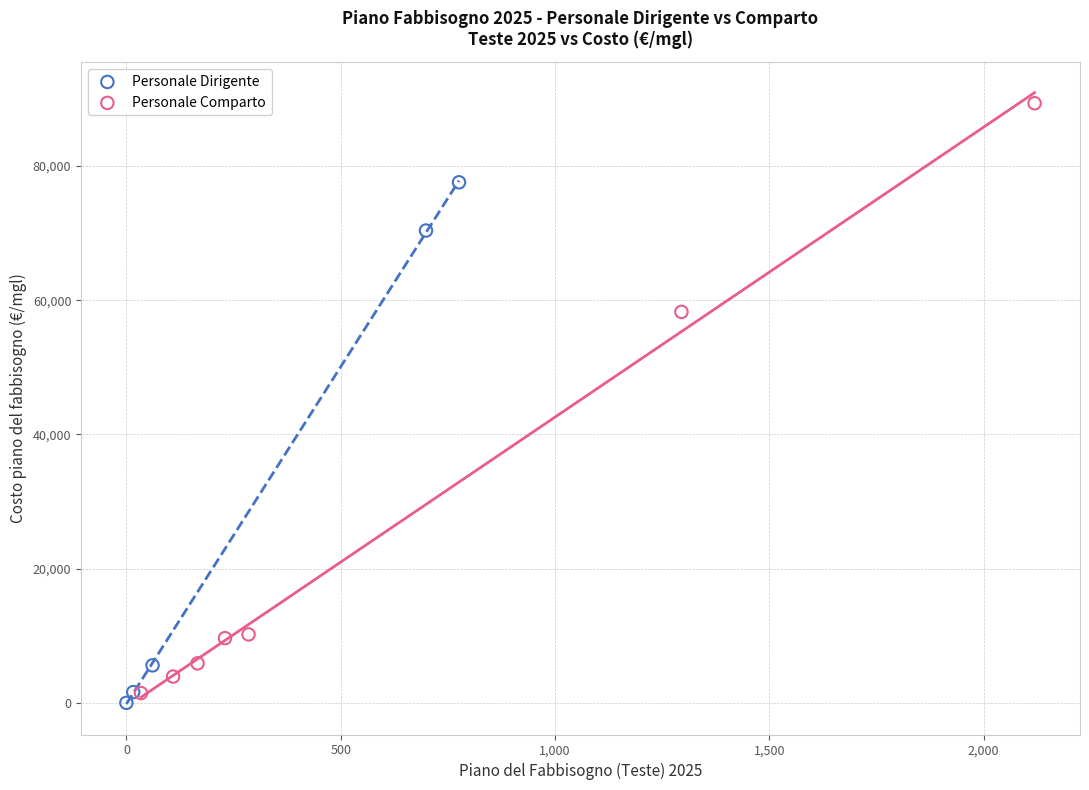

Which series has the widest spread of Y values?

Personale Comparto